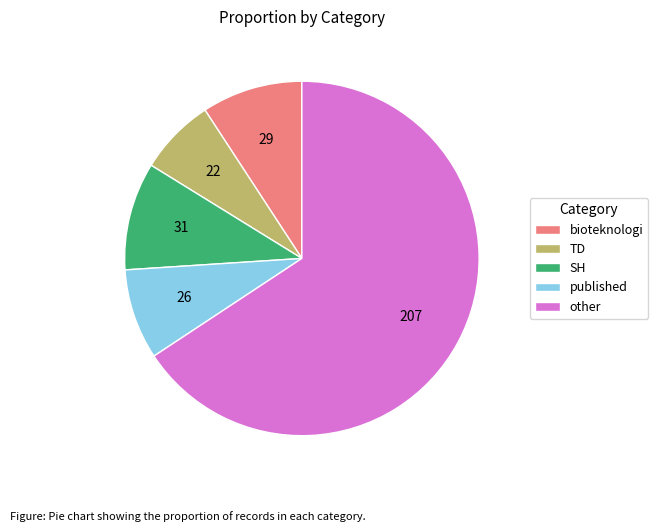

Which slice is the smallest?

TD